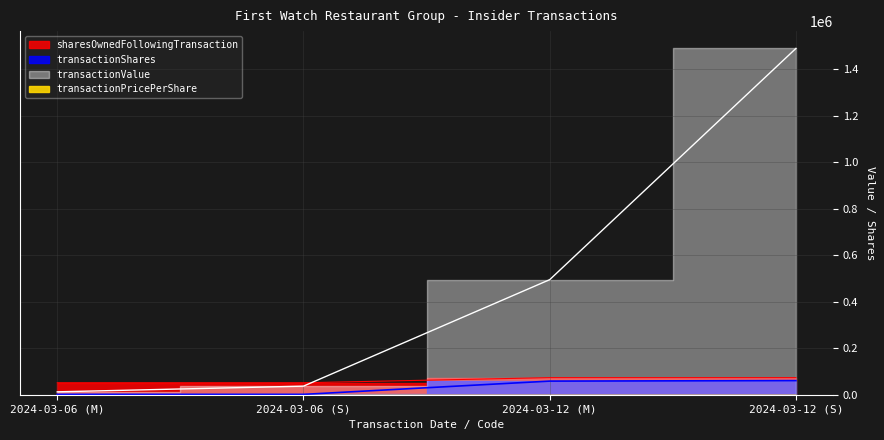

What is the label of the 2nd point from the right?

2024-03-12 (M)